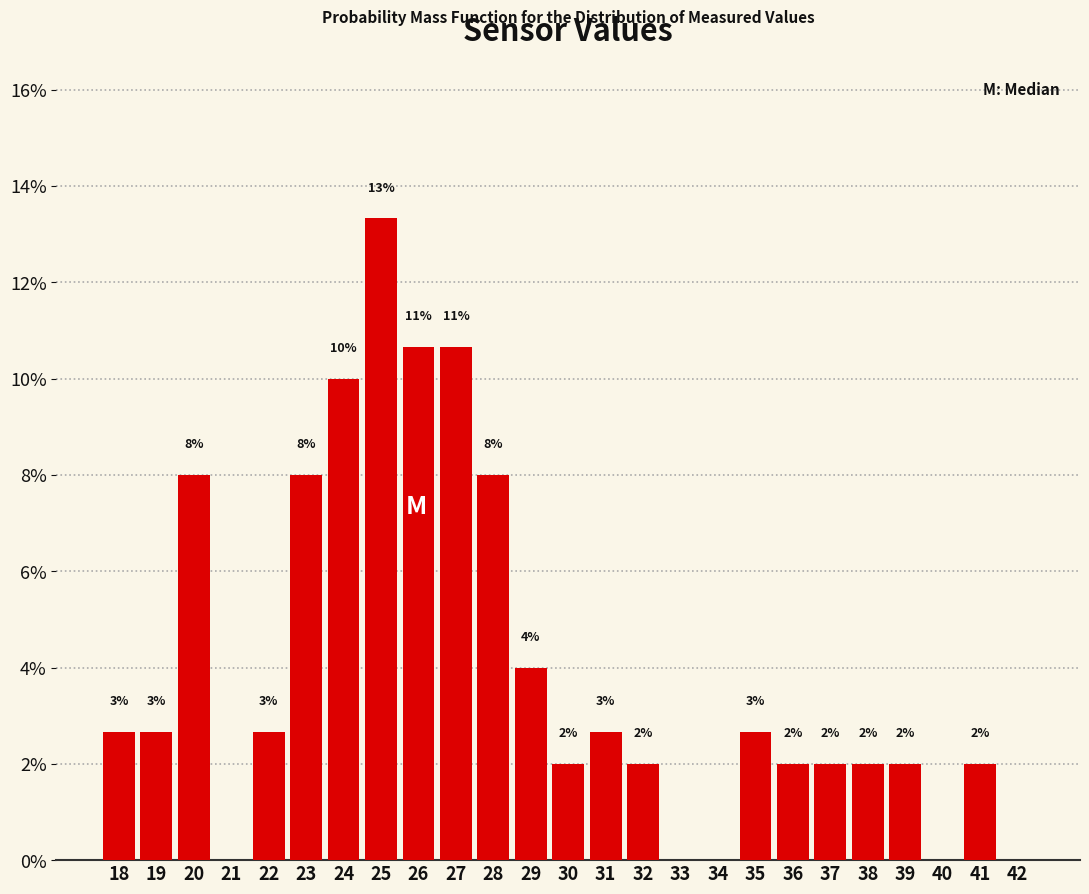

The value at 33 is 6.8. True or false?

False